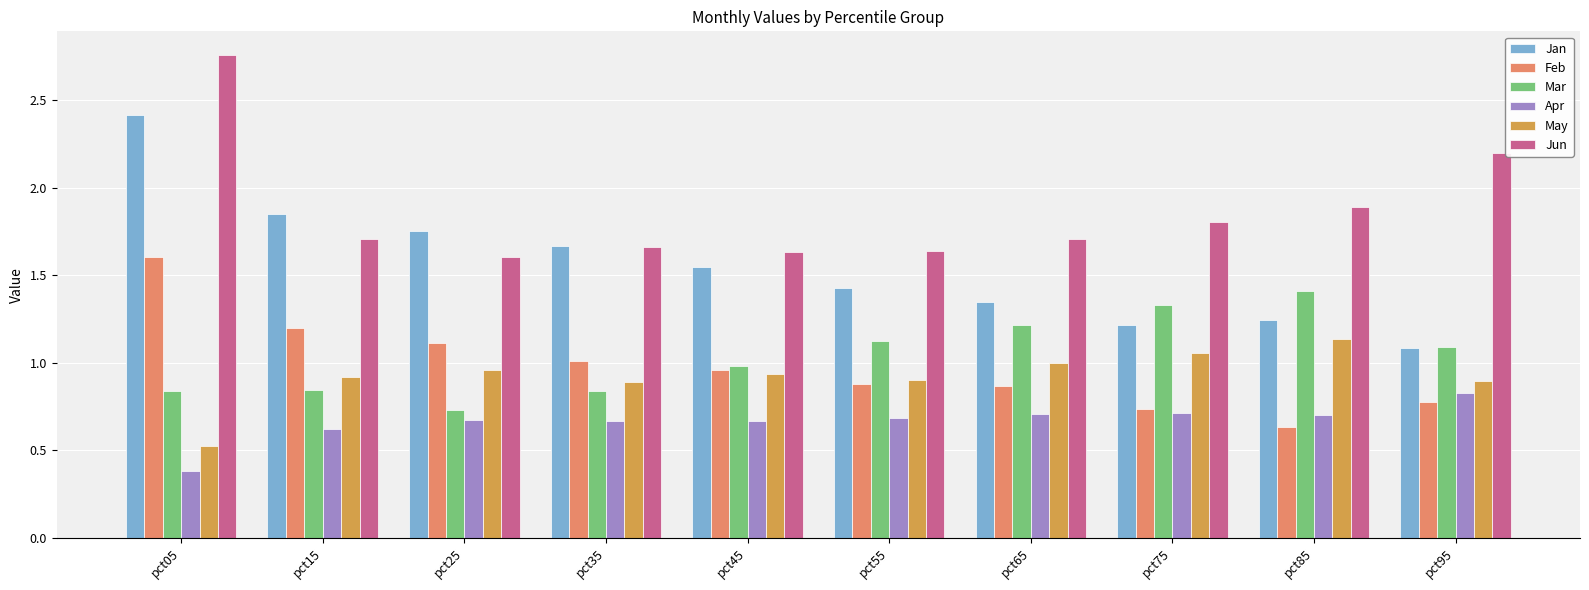

What is the sum of all Jan values?

15.6